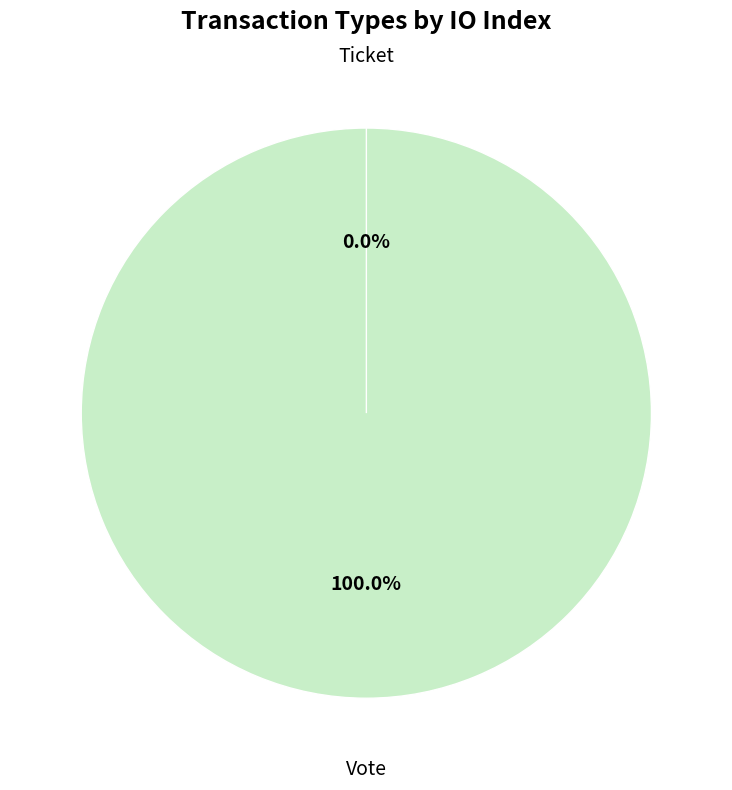

Which has a higher value, Ticket or Vote?

Vote